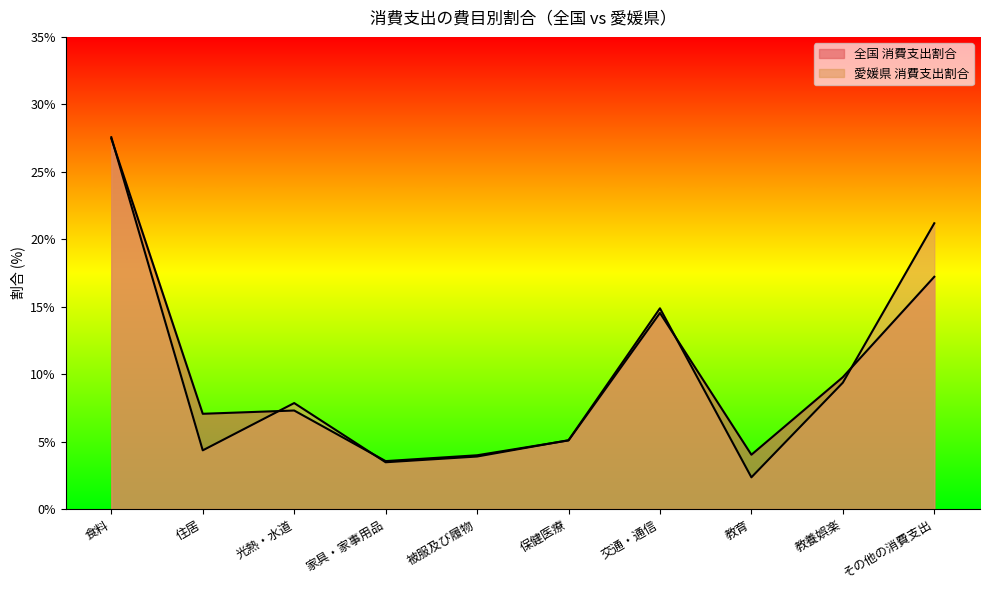

At how many categories does at least one series exceed 3?

10